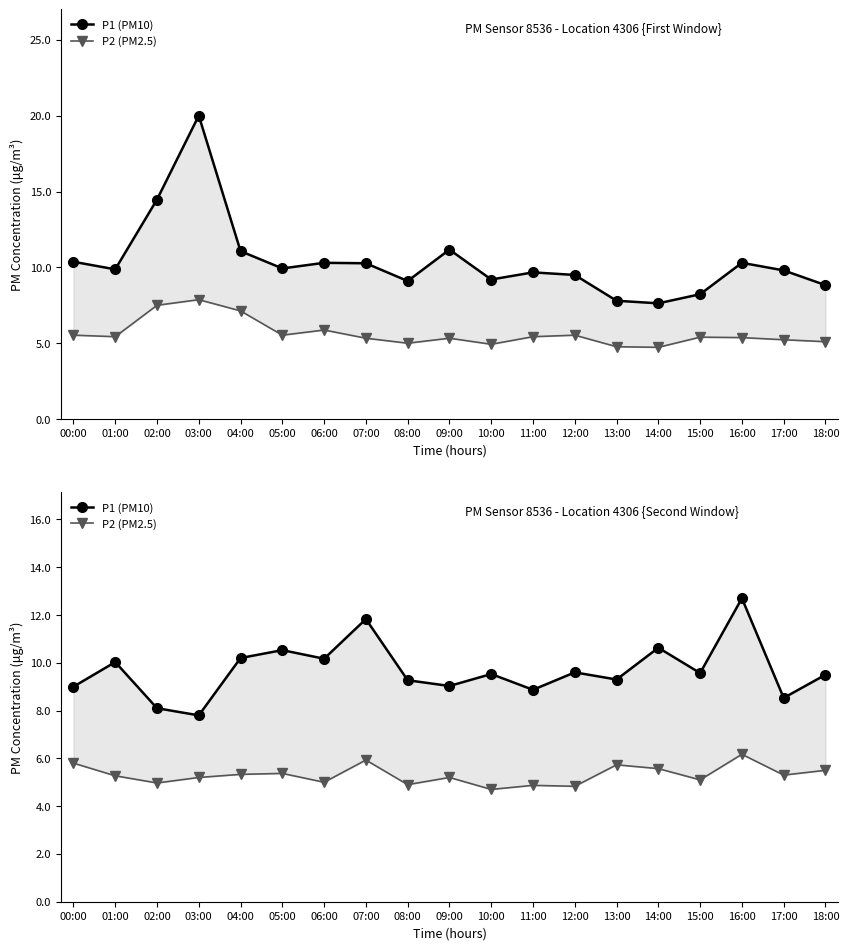

At which label is P1 (PM10) closest to 10?

01:00